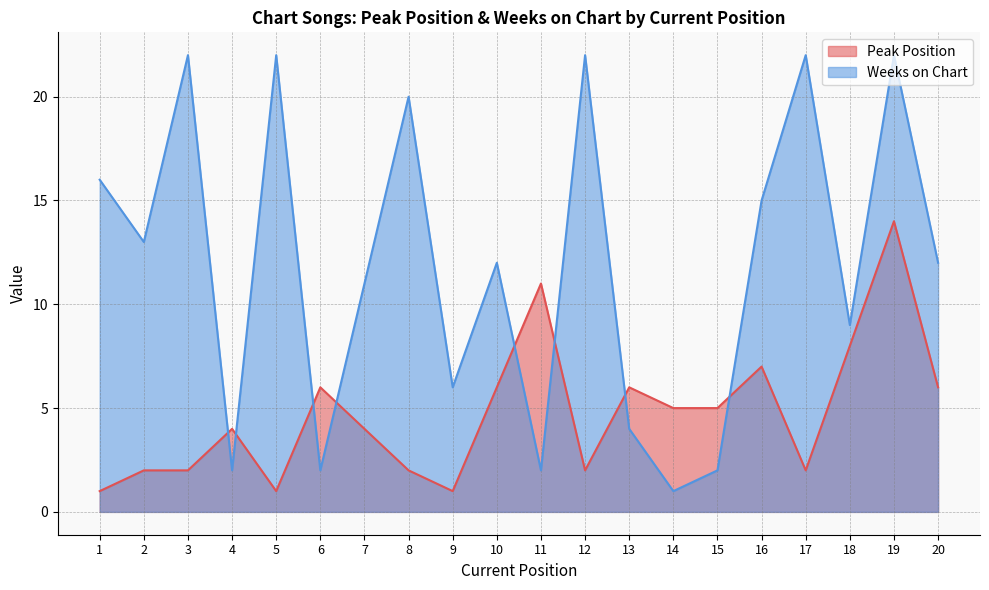

How many interior local peaks does the Peak Position series have?

6